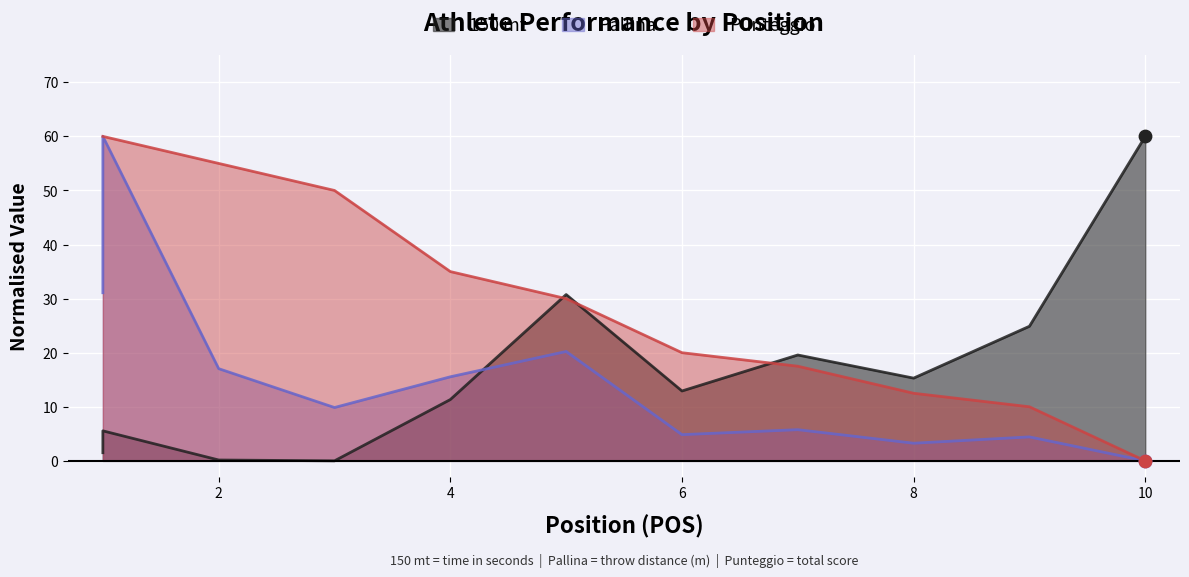

Which series contains the highest Y value?

150 mt